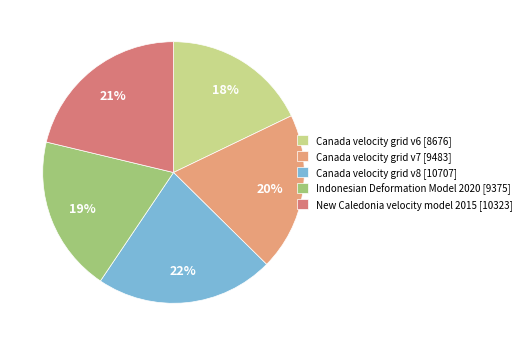

What percentage is the Indonesian Deformation Model 2020 slice, to the nearest percent?

19%